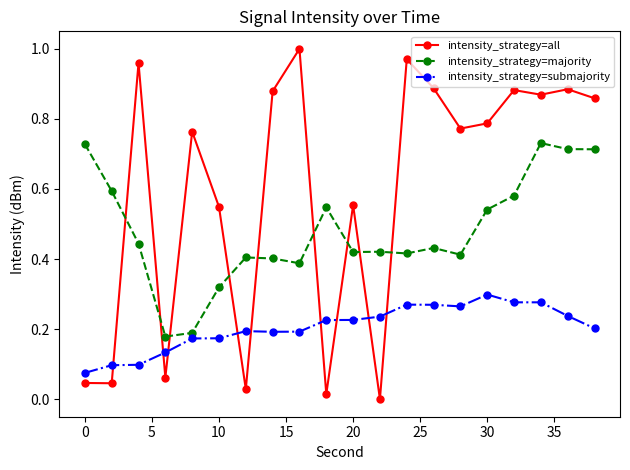

True or false: intensity_strategy=submajority has more than 2 points higher than both neighbors.

True